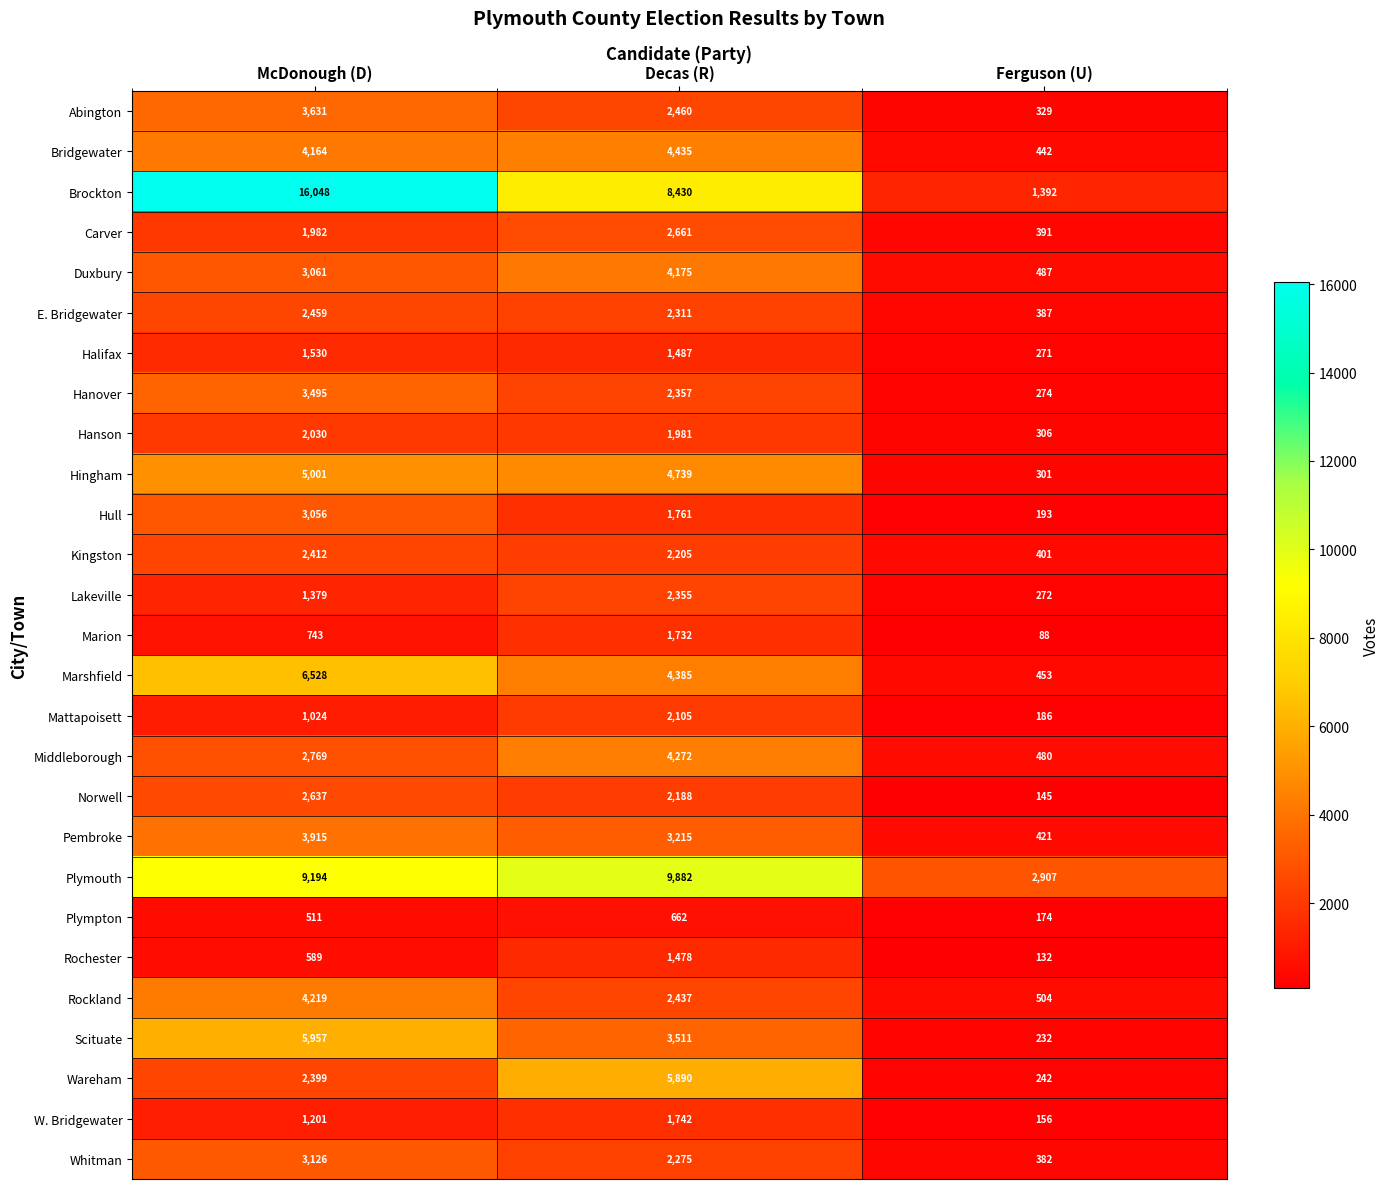

True or false: Lakeville has a value of 595 at Decas (R).

False